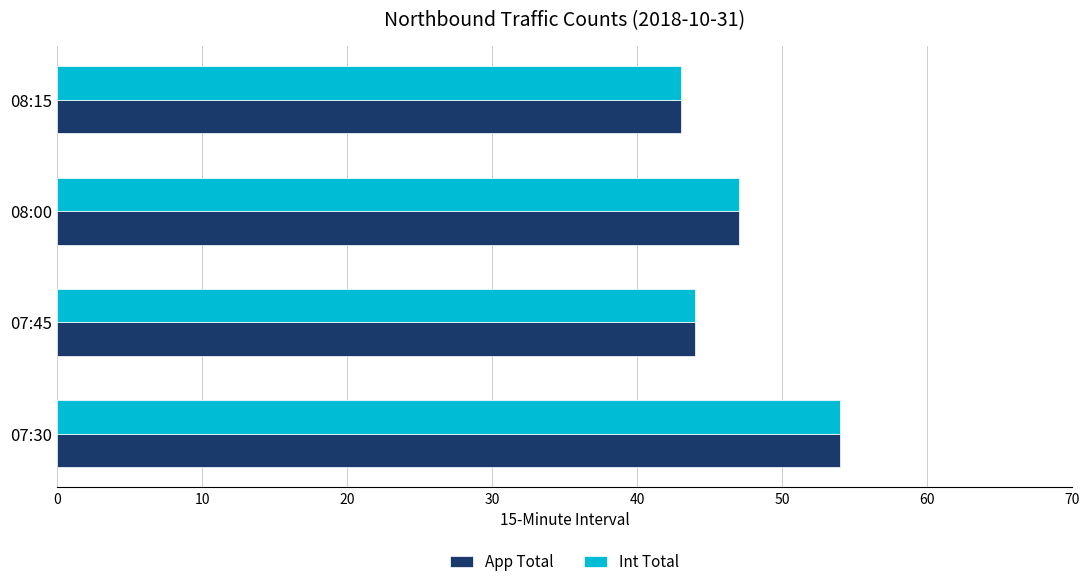

How many values in the App Total series are below 47?

2